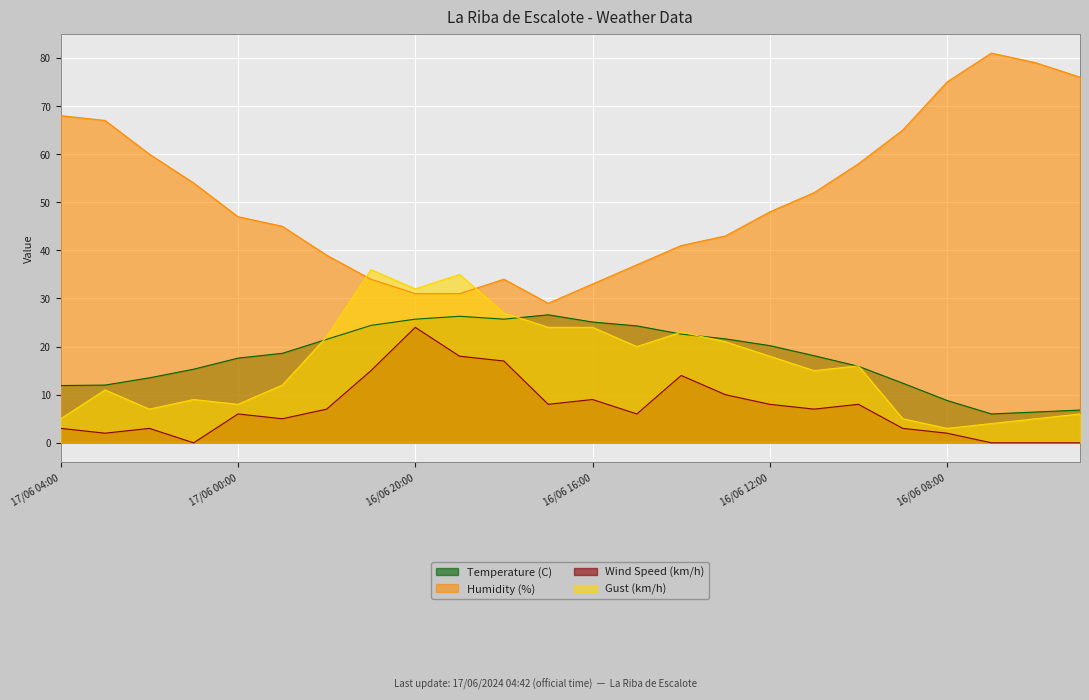

At which category does Gust (km/h) reach its first local valley?

17/06 02:00